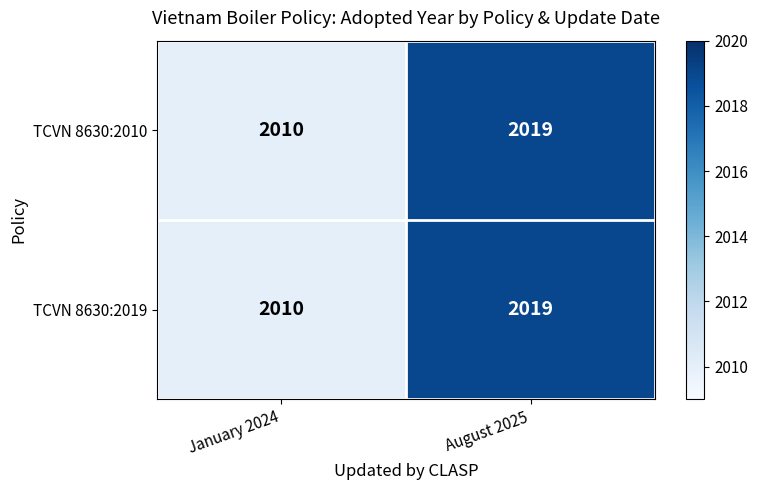

Is it true that TCVN 8630:2019 equals 2010 at January 2024?

True